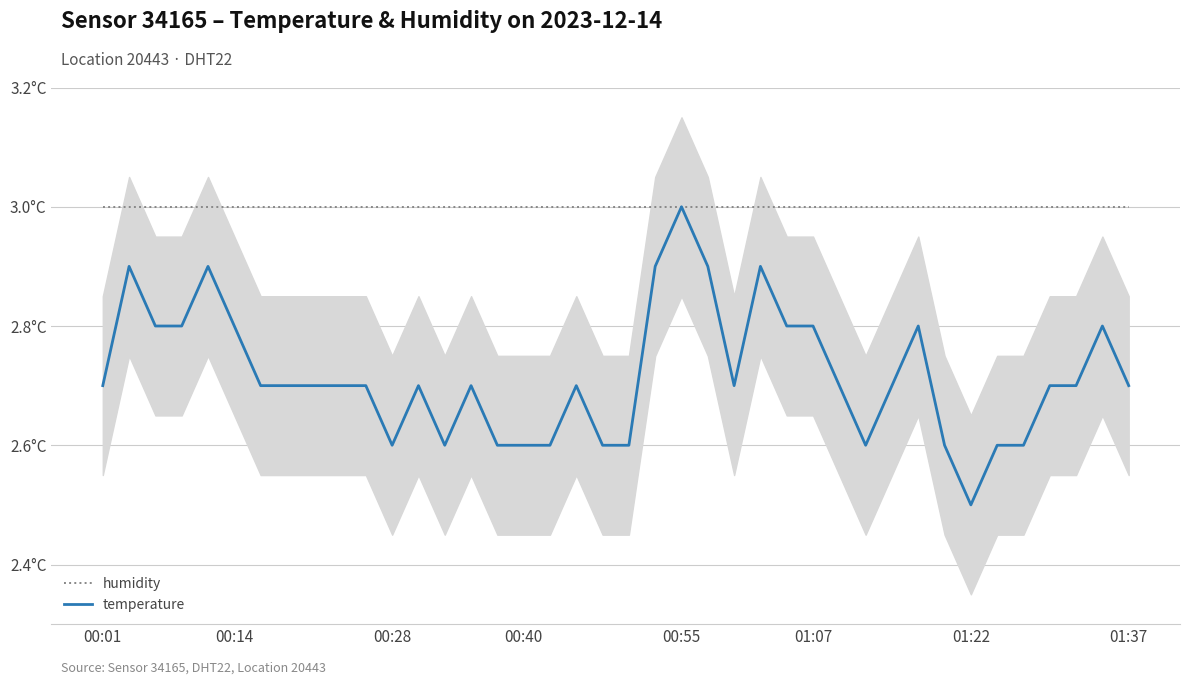

At which category is the sum across all series the highest?

00:55